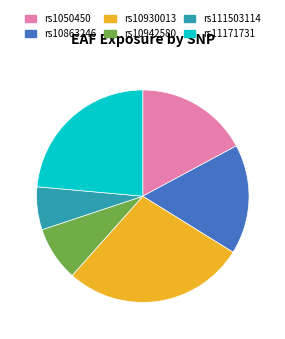

Is it true that rs1050450 is 24% of the pie?

False